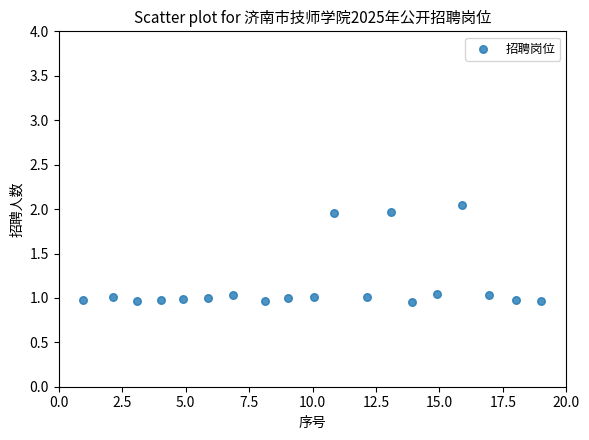

What is the range of X values (max minus min)?

18.0